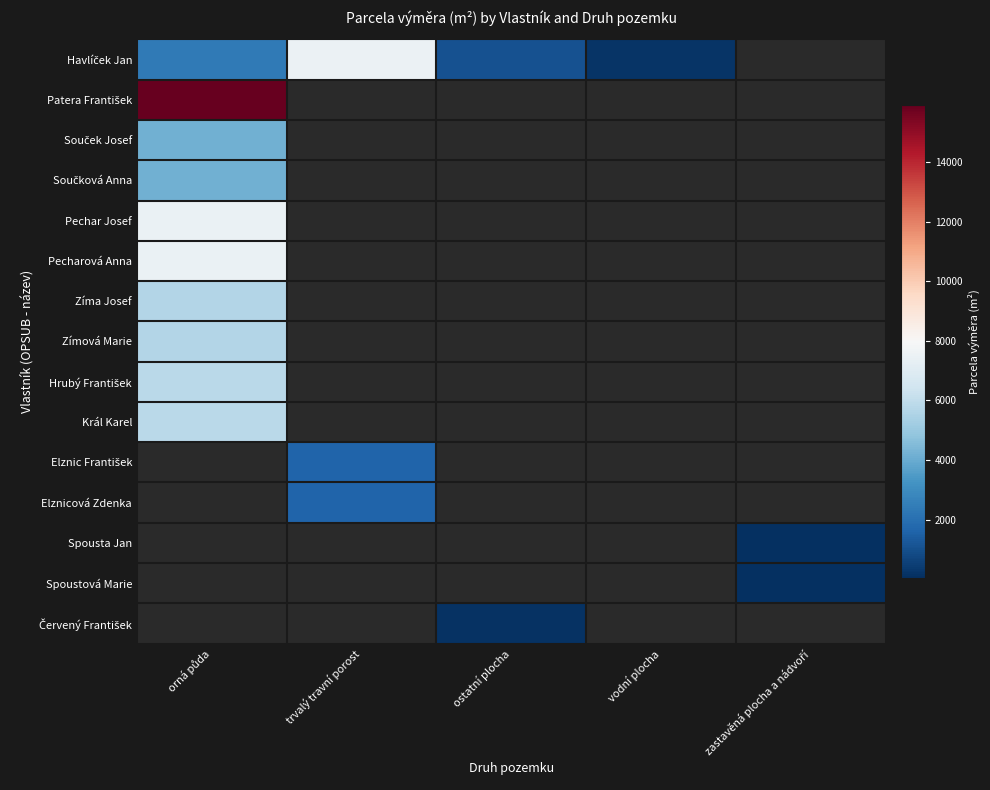

Is it true that Král Karel equals 3874.3 at orná půda?

False